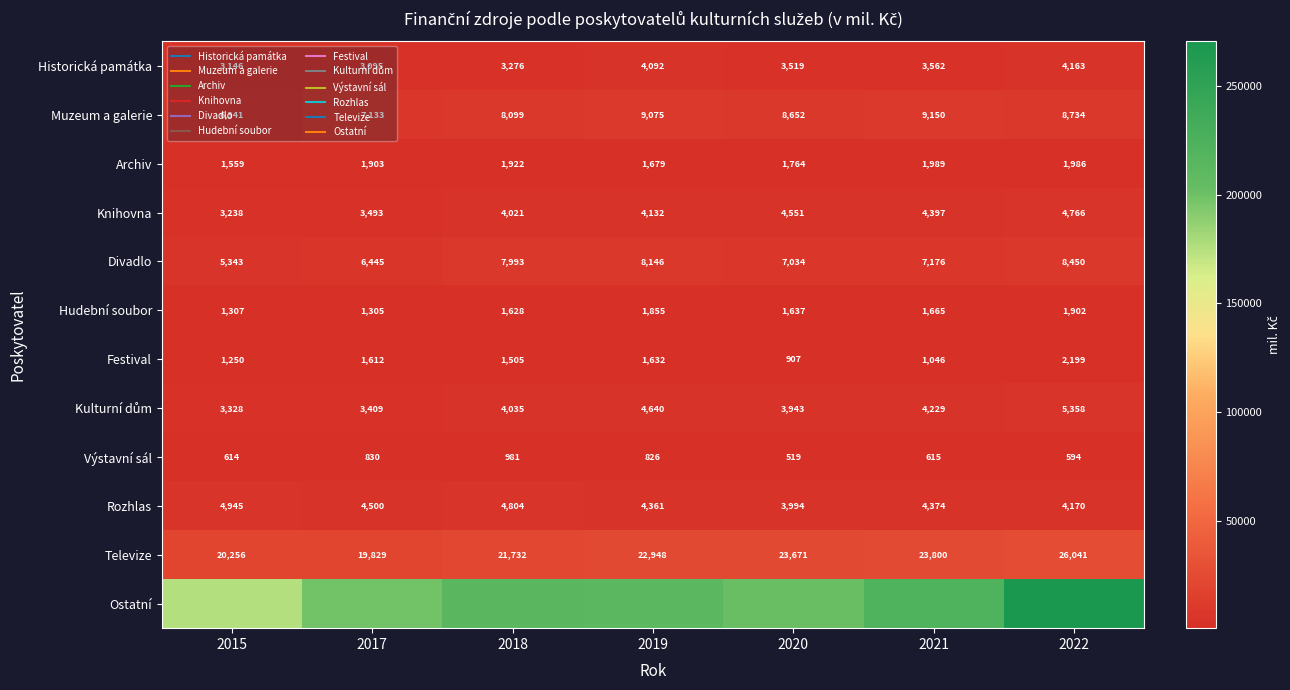

At which category is the sum across all series the highest?

2022